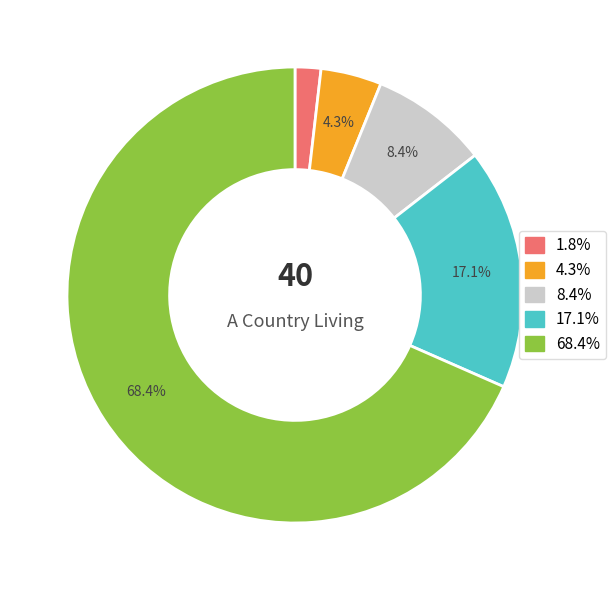

How many segments does this pie chart have?

5